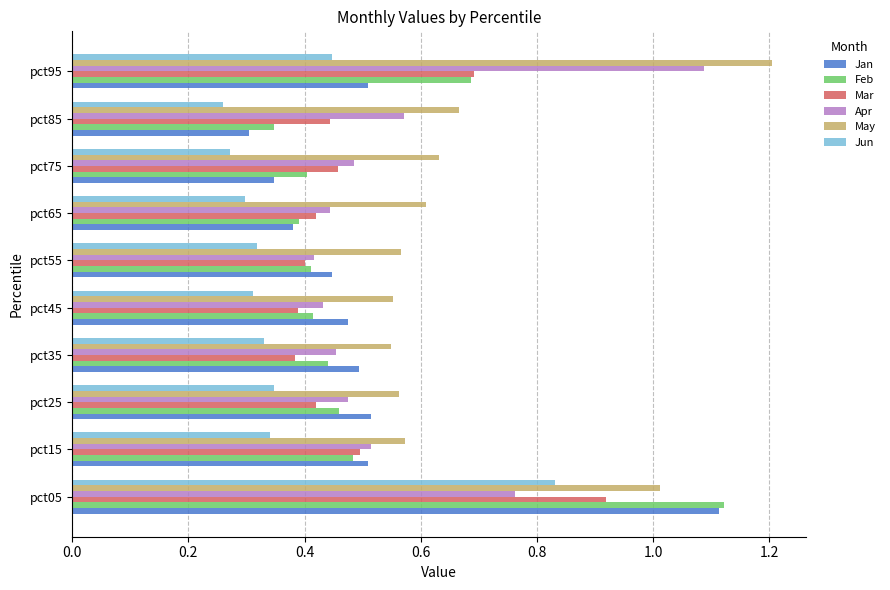

True or false: May has a value of 0.9 at pct15.

False